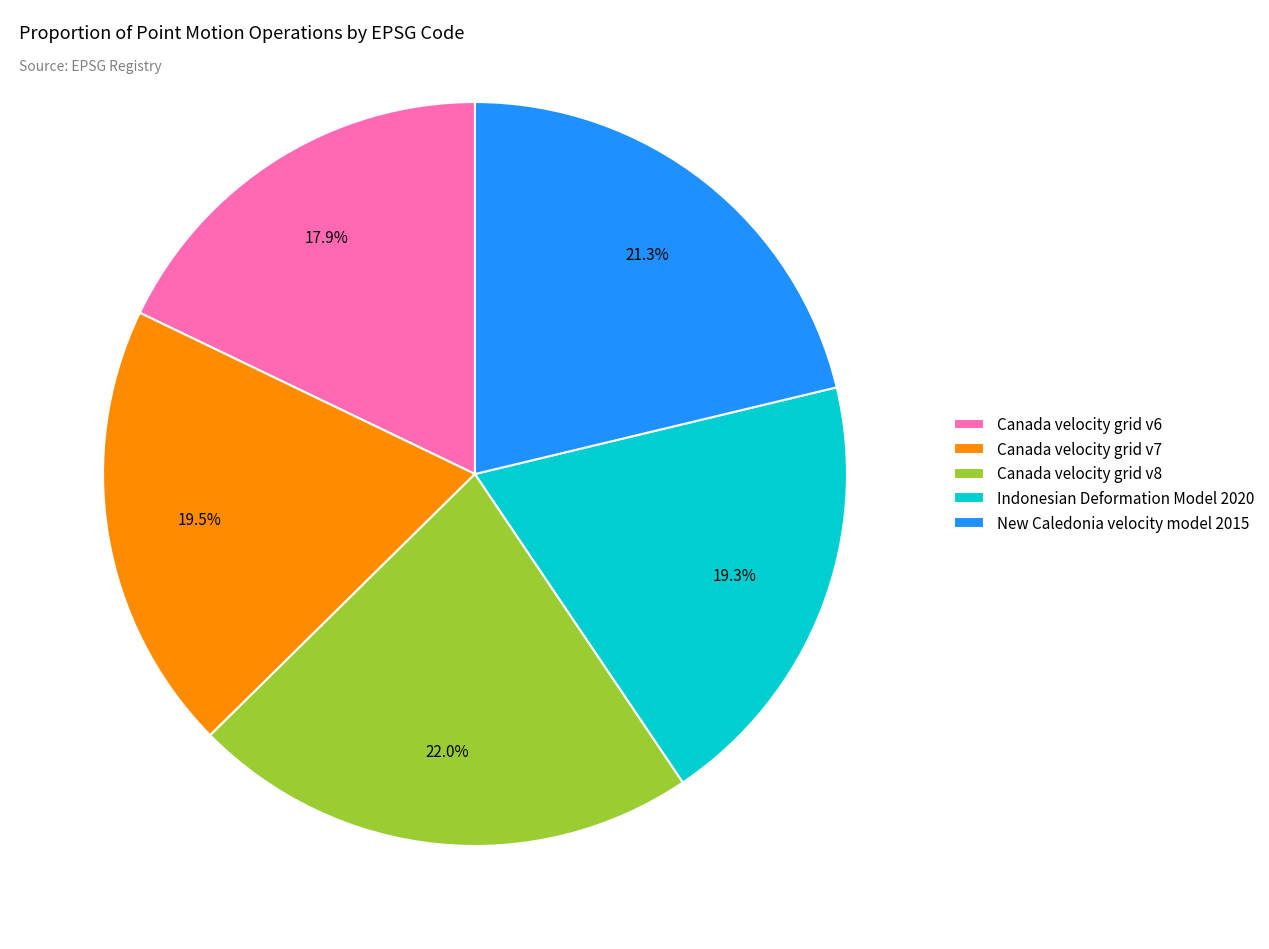

What is the total percentage of Canada velocity grid v8 and New Caledonia velocity model 2015?

43.3%